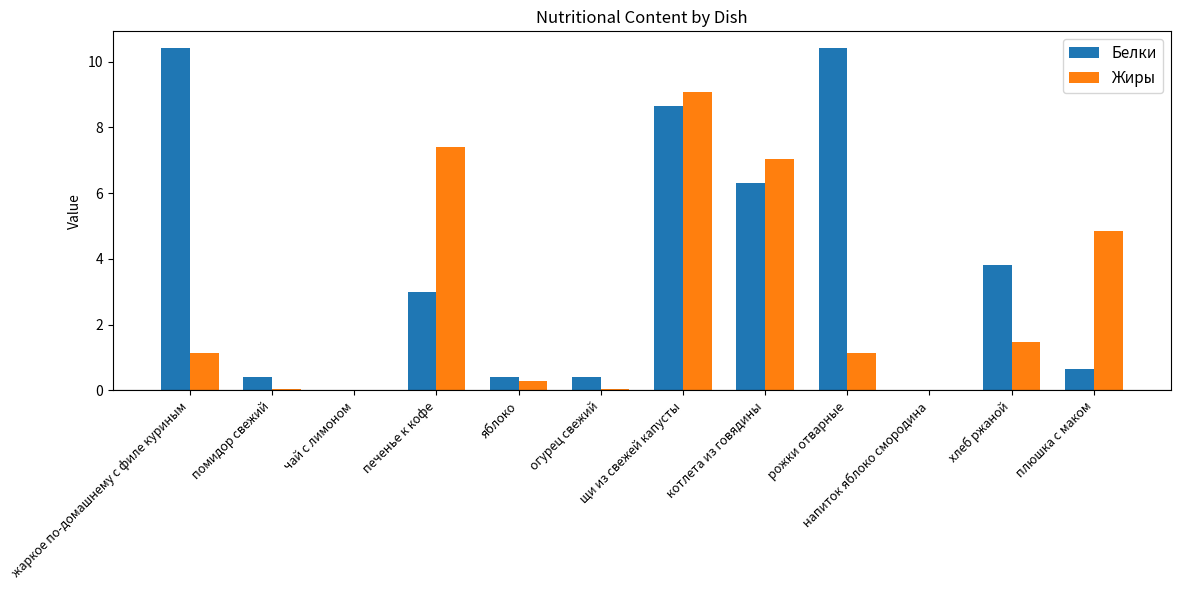

Where does the Белки series first go above 3?

жаркое по-домашнему с филе куриным